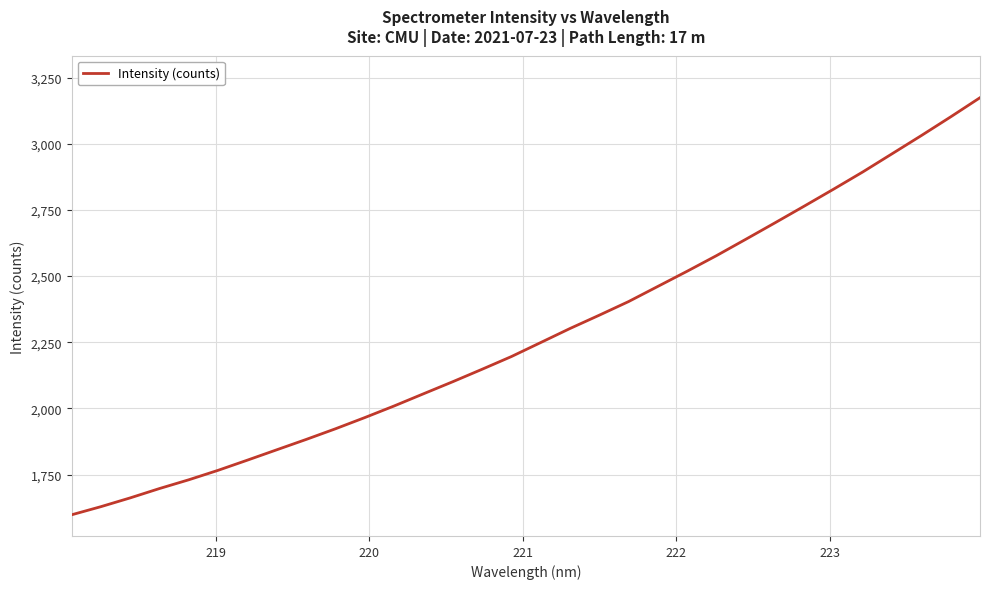

What is the difference between the maximum and minimum values?

1575.7